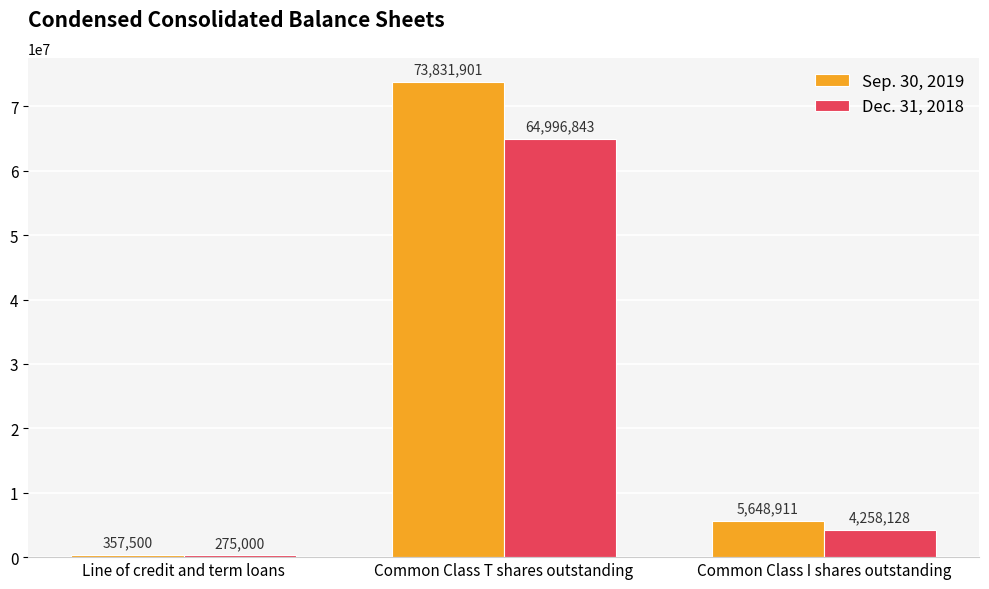

Is it true that Dec. 31, 2018 equals 4258128 at Common Class I shares outstanding?

True